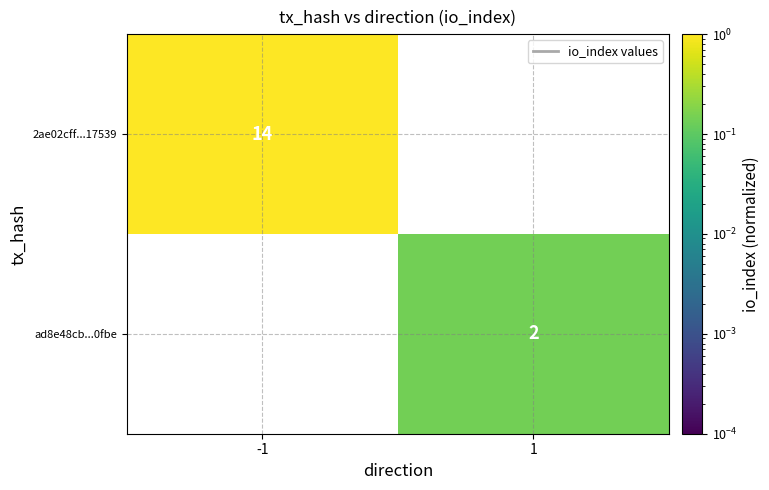

At how many categories does at least one series exceed 0?

2